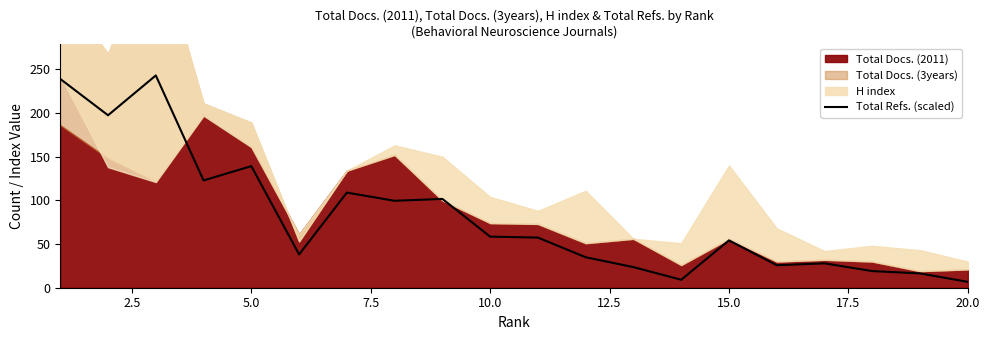

What is the highest value of the Total Refs. (scaled) series?

243.0